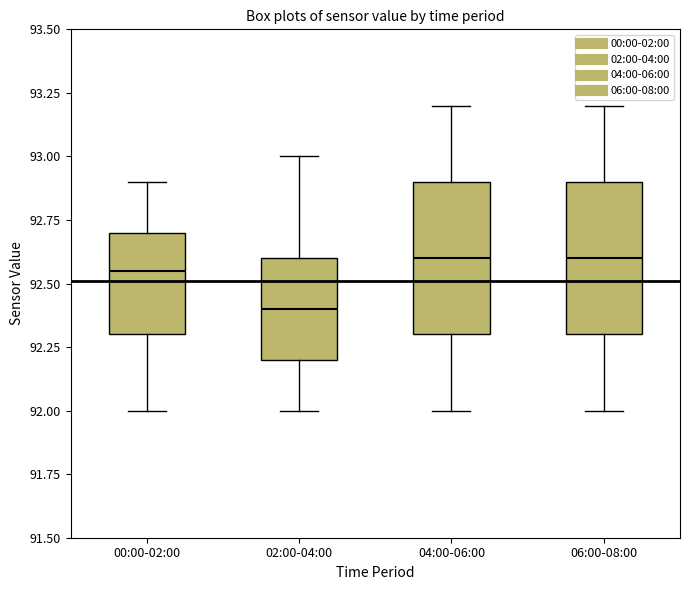

Where is the upper edge of the box for 00:00-02:00 on the y-axis? The values are not printed on the chart, so give them approximately, as read against the axis.

92.70